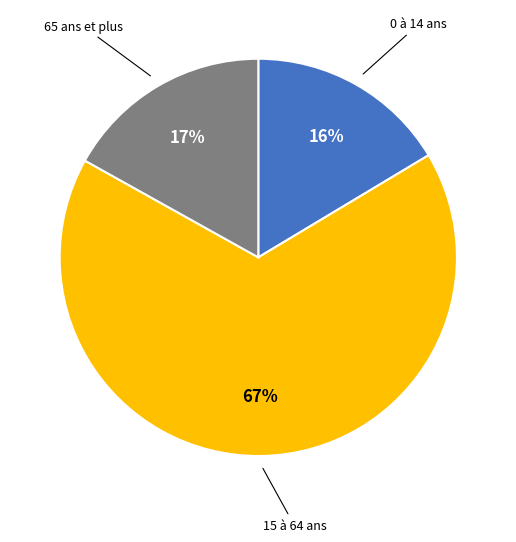

Count the number of slices in the pie.

3